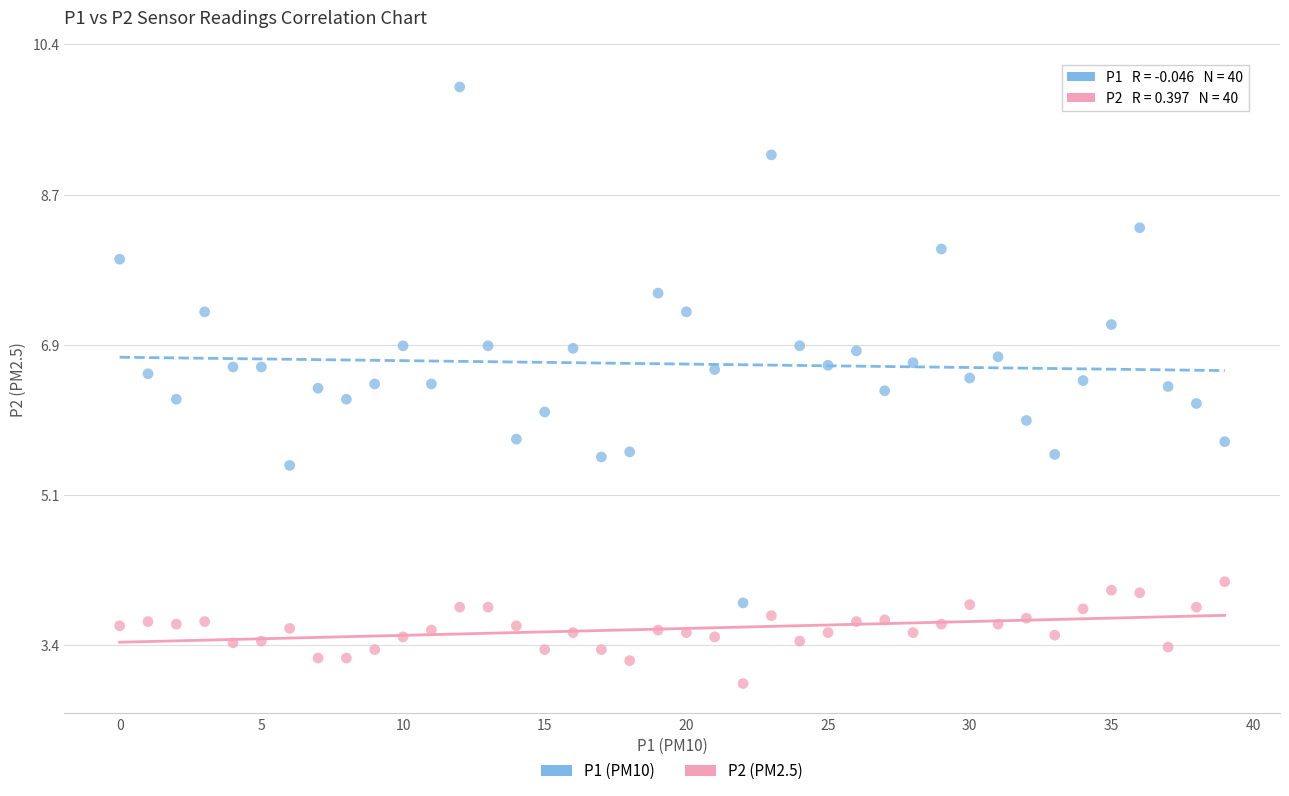

Which series contains the highest Y value?

P1 (PM10)